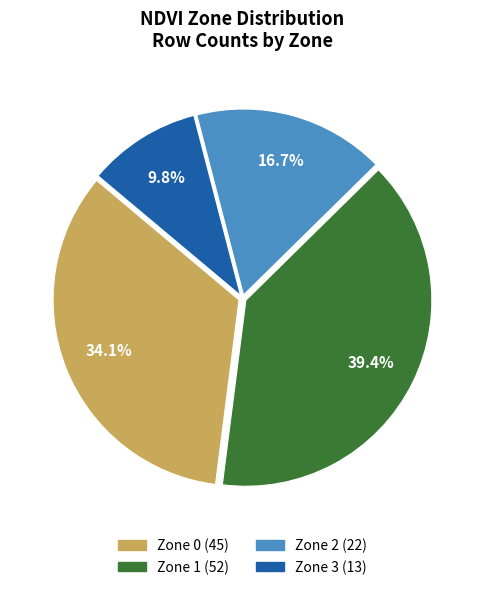

Rank the categories by value from highest to lowest.

Zone 1, Zone 0, Zone 2, Zone 3